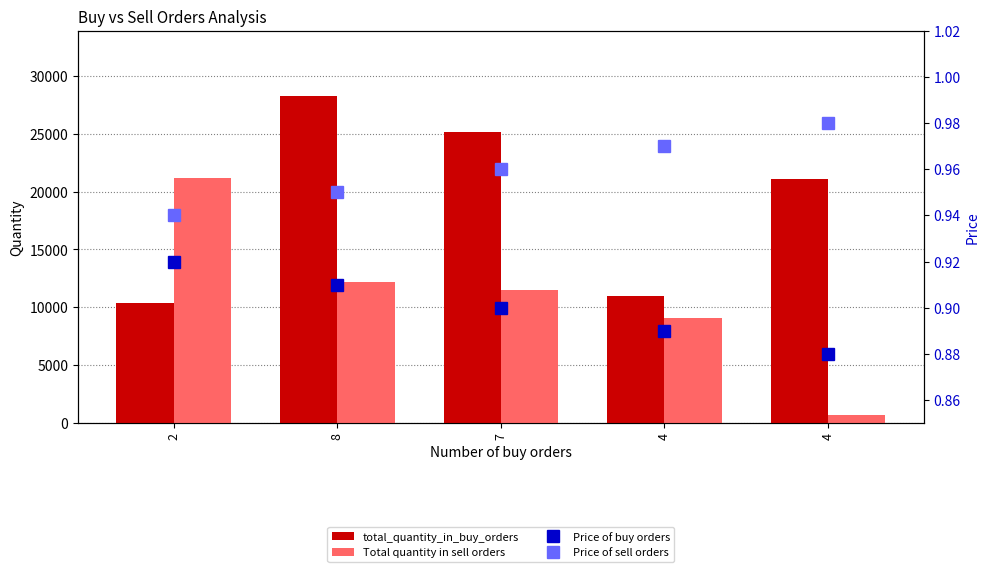

What is the average value of the Price of buy orders series?

0.9